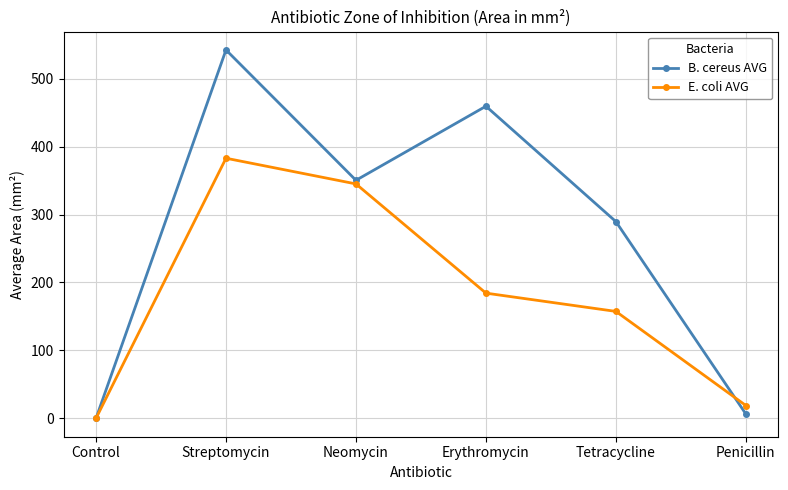

What position from the right is Tetracycline?

2